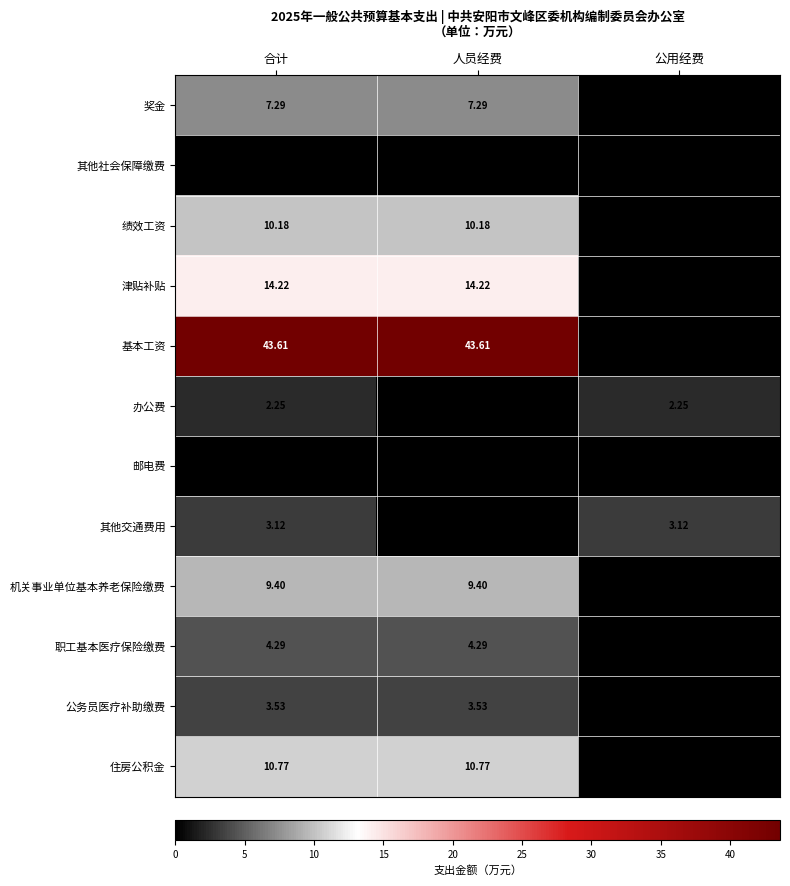

Is the value of 绩效工资 at 合计 greater than the value of 奖金 at 合计?

Yes